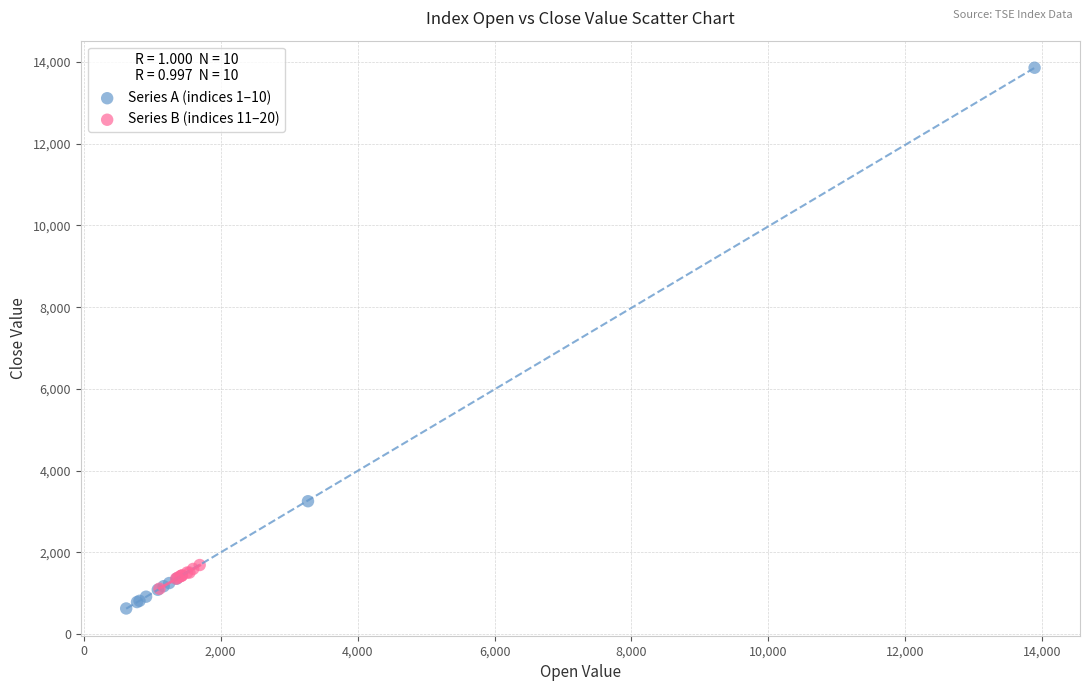

What are all the series names shown in the legend?

Series A (indices 1–10), Series B (indices 11–20)